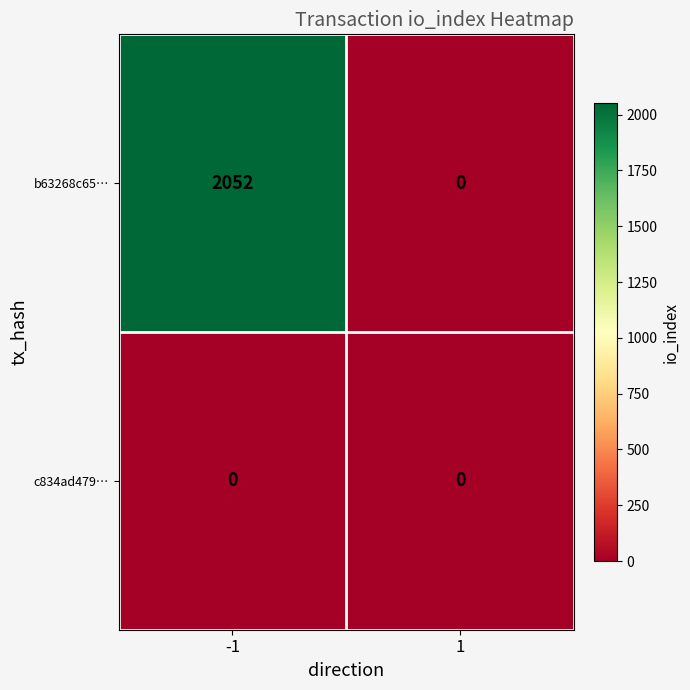

The b63268c65… series shows 1196 at -1. True or false?

False